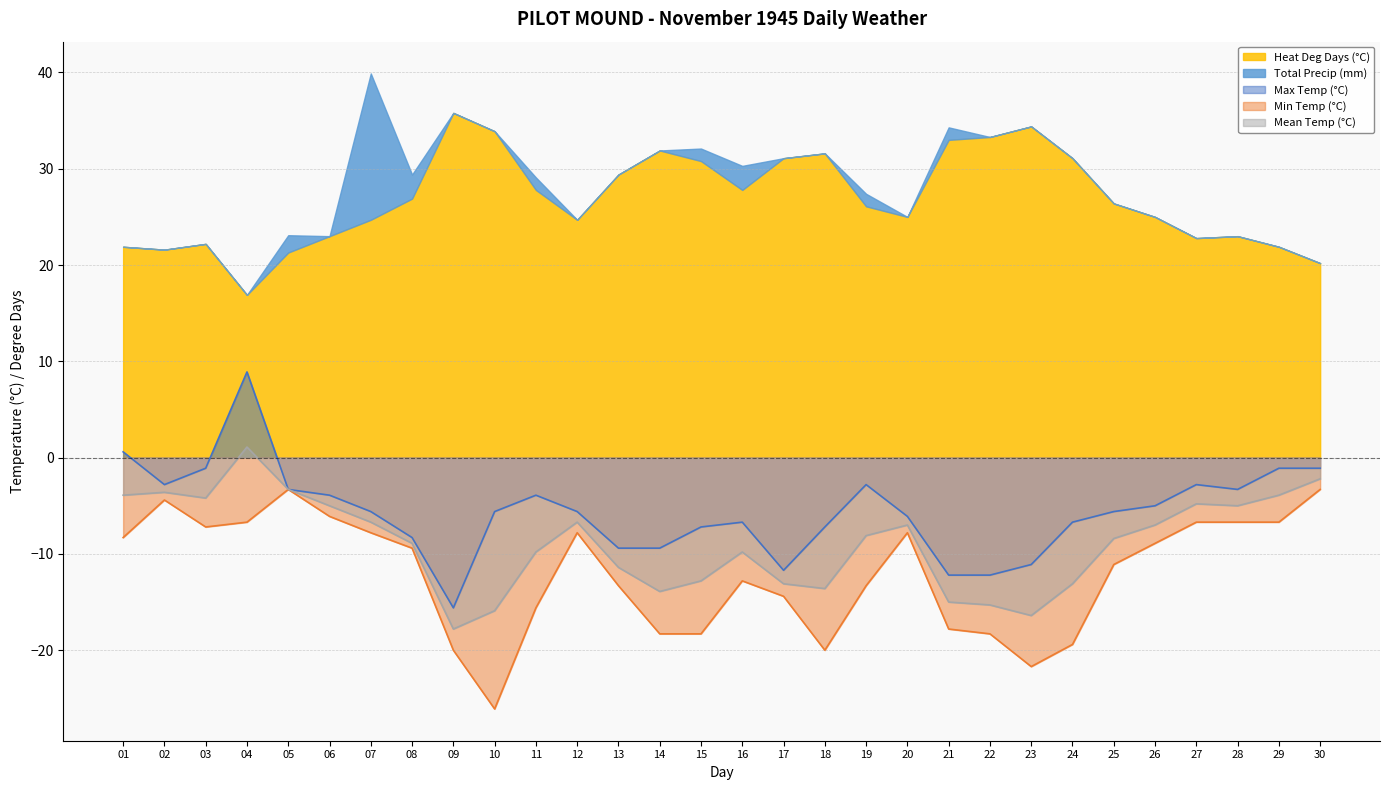

True or false: Mean Temp (°C) and Max Temp (°C) cross at least once.

False